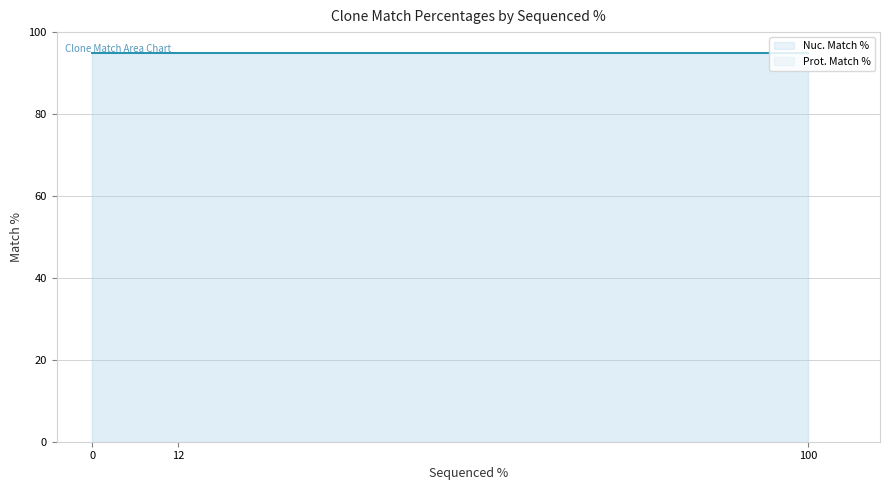

Rank the series by their maximum value, from lowest to highest.

Nuc. Match %, Prot. Match %